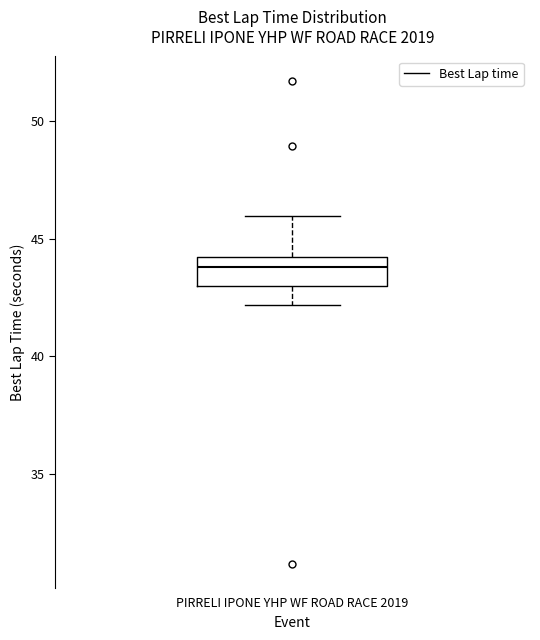

Transcribe this box plot: give where the median line is, the range the box spans, and where the two whiskers end, as read against the y-axis. The values are not printed on the chart, so give them approximately, as read against the axis.

median 44 (inside the box), box 43 to 44, whiskers 42 to 46